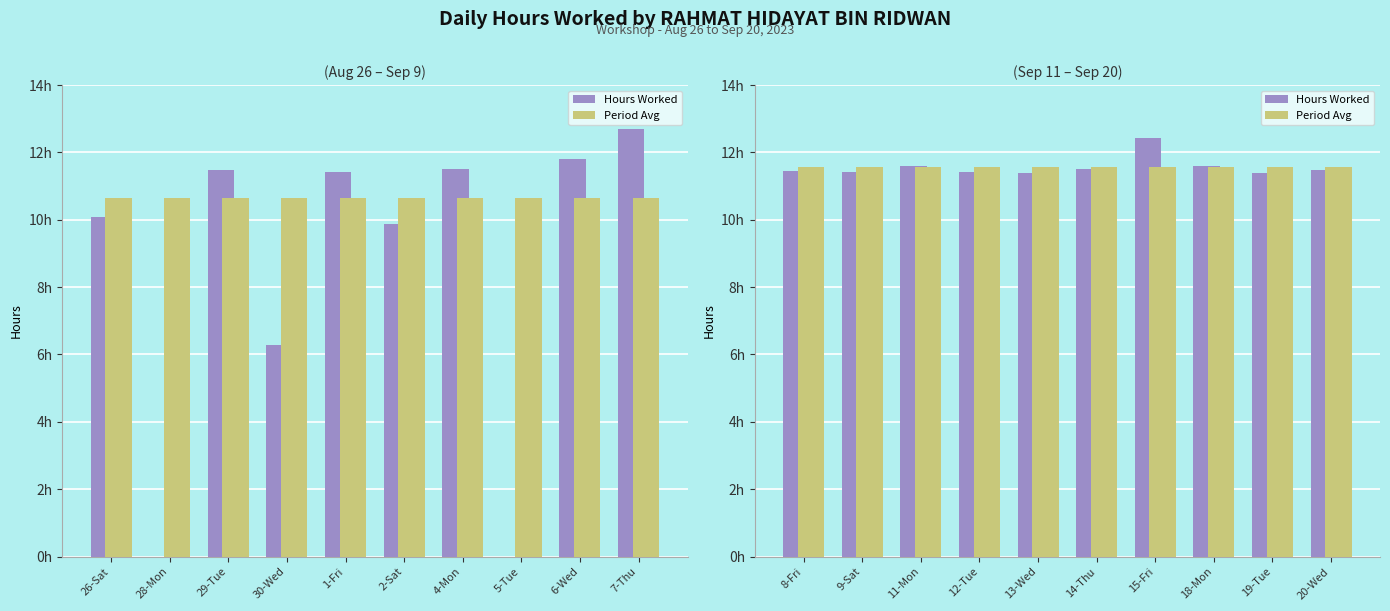

True or false: Hours Worked has a value of 11.6 at 11-Mon.

True